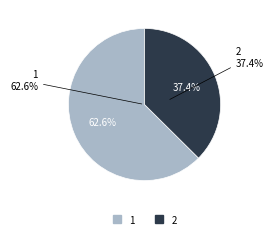

Is there a majority slice in this chart?

Yes